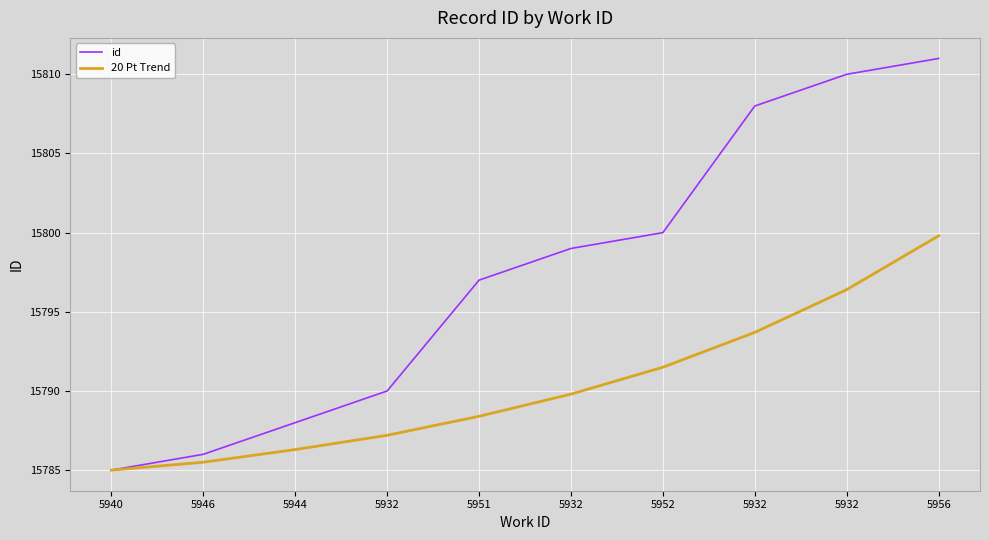

What is the value of the id point at the 7th from the left?

15800.0